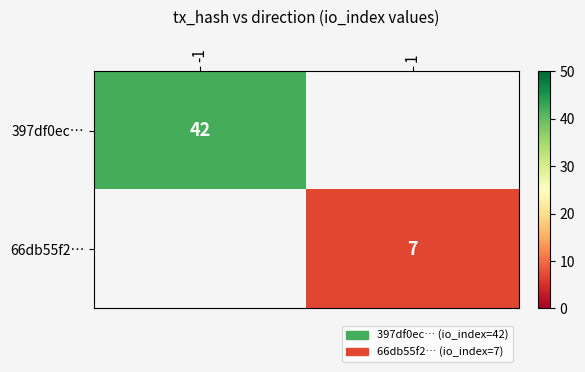

The 66db55f2… series shows 7 at 1. True or false?

True